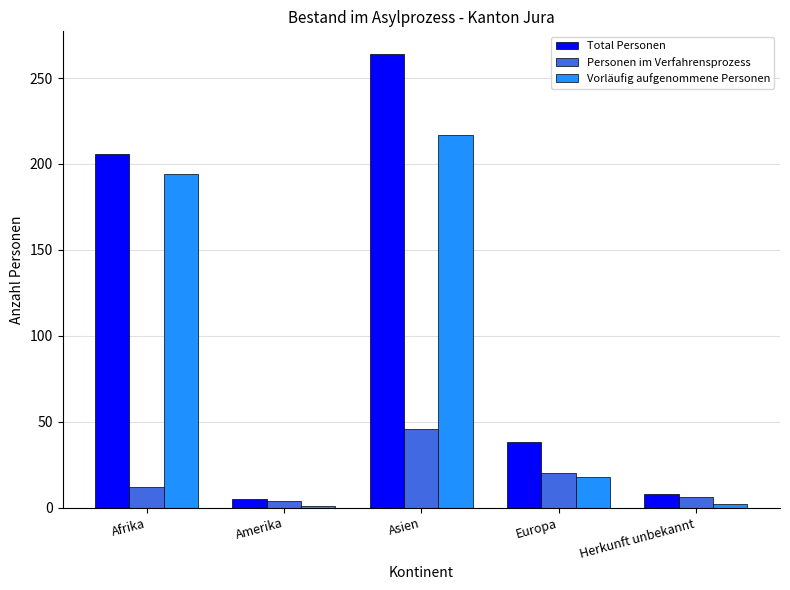

How many values in the Total Personen series are below 38?

2